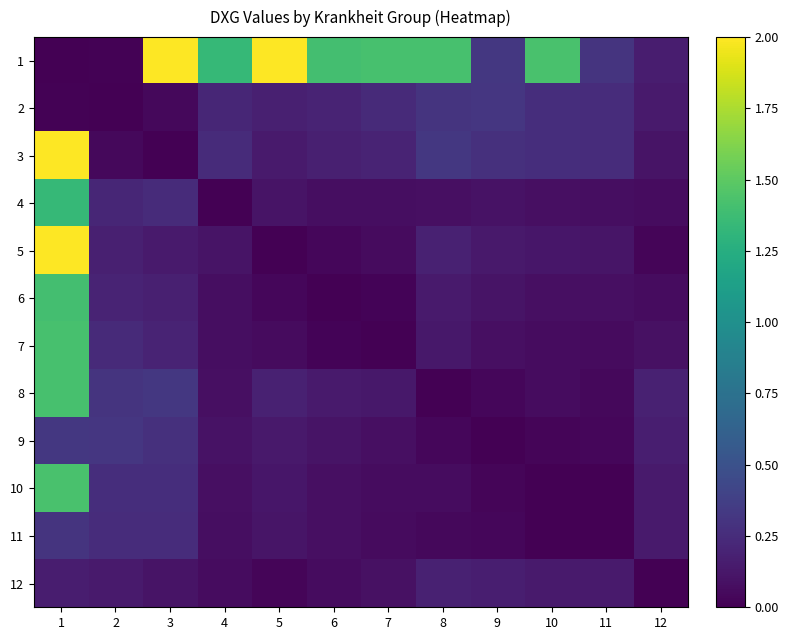

Which series has the widest spread of values?

1